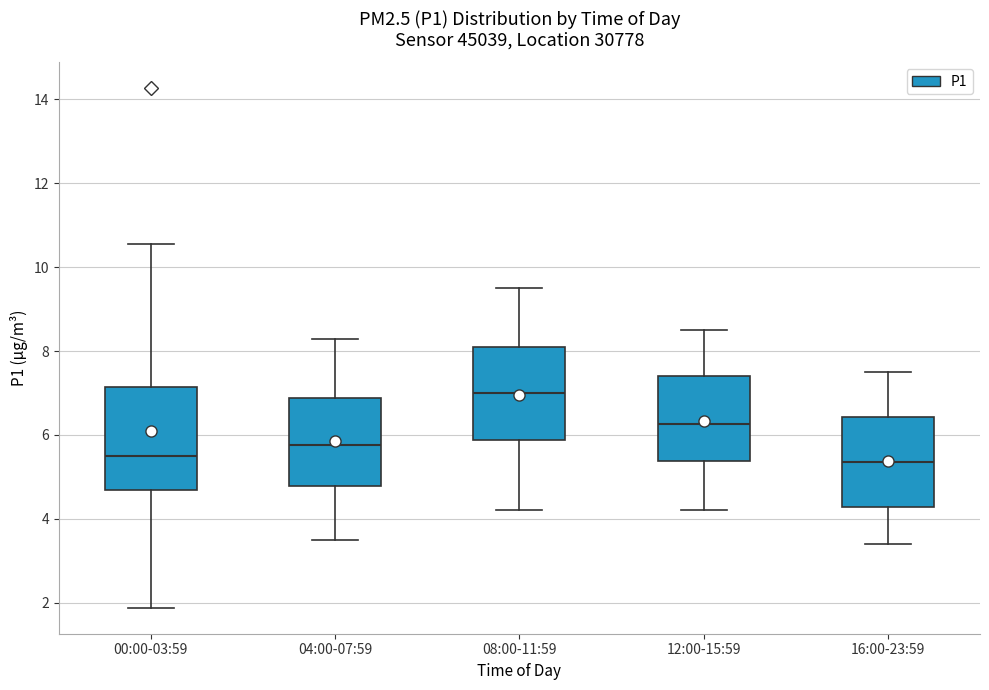

Reading left to right, transcribe this box plot: for each box, give where its median line is, the range the box spans, and where its two whiskers end, as read against the y-axis. The values are not printed on the chart, so give them approximately, as read against the axis.

00:00-03:59: median 5.6, box 4.6 to 7.2, whiskers 1.8 to 10.6
04:00-07:59: median 5.8, box 4.8 to 6.8, whiskers 3.6 to 8.4
08:00-11:59: median 7.0, box 5.8 to 8.2, whiskers 4.2 to 9.6
12:00-15:59: median 6.2, box 5.4 to 7.4, whiskers 4.2 to 8.6
16:00-23:59: median 5.4, box 4.2 to 6.4, whiskers 3.4 to 7.6